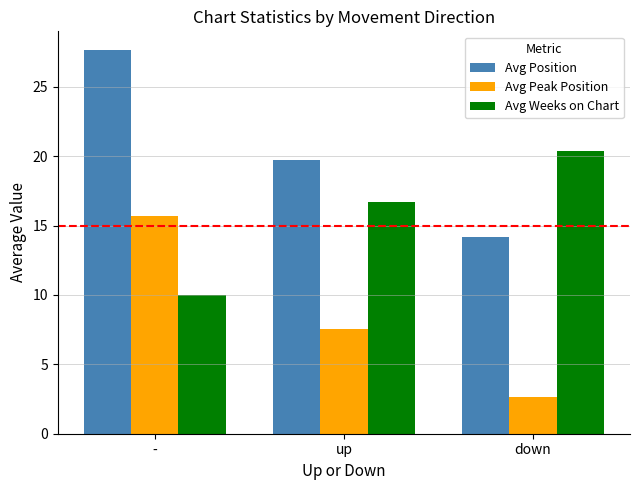

Which series changed the most between up and down?

Avg Position